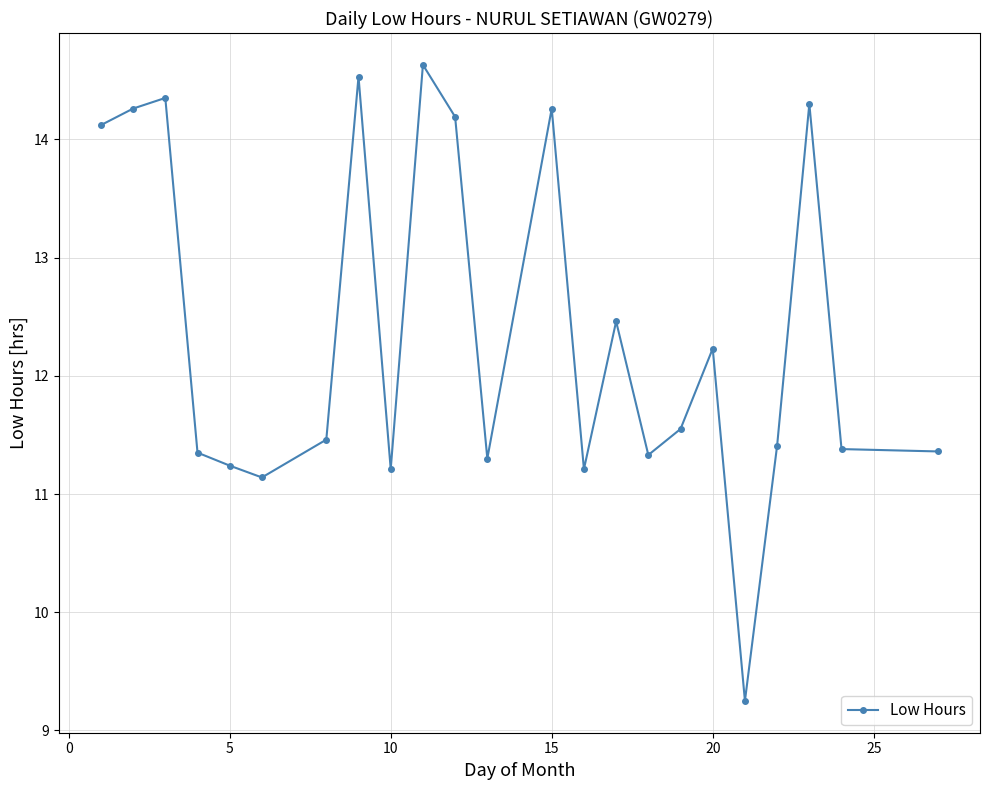

Does the chart display data point markers on the line(s)?

Yes